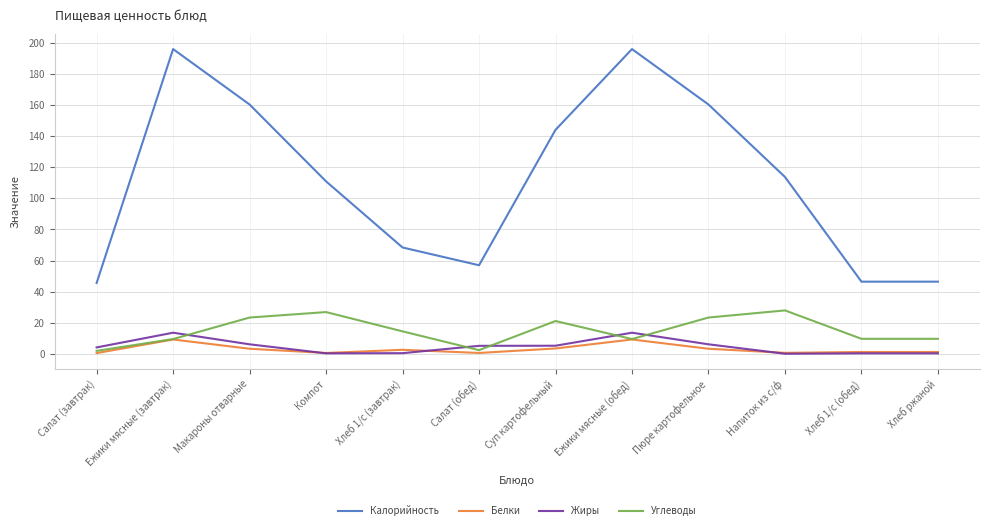

Read the Жиры value at Суп картофельный.

5.2